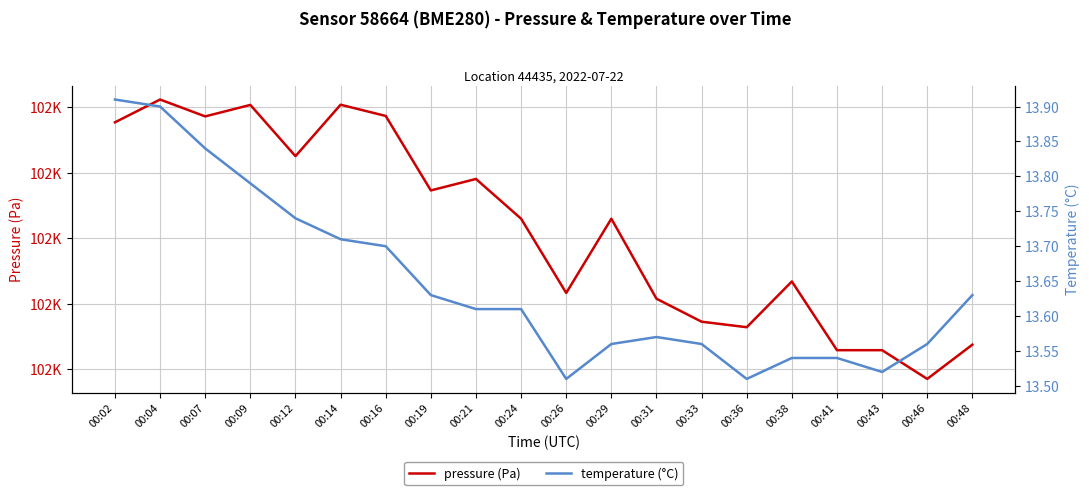

True or false: temperature and pressure intersect in this chart.

False